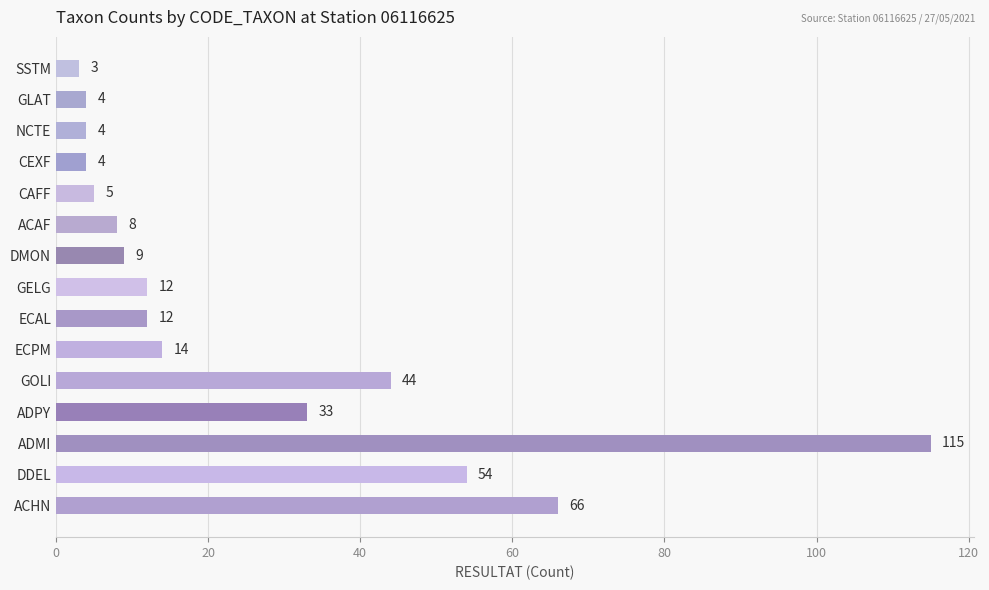

What is the minimum value shown in the chart?

3